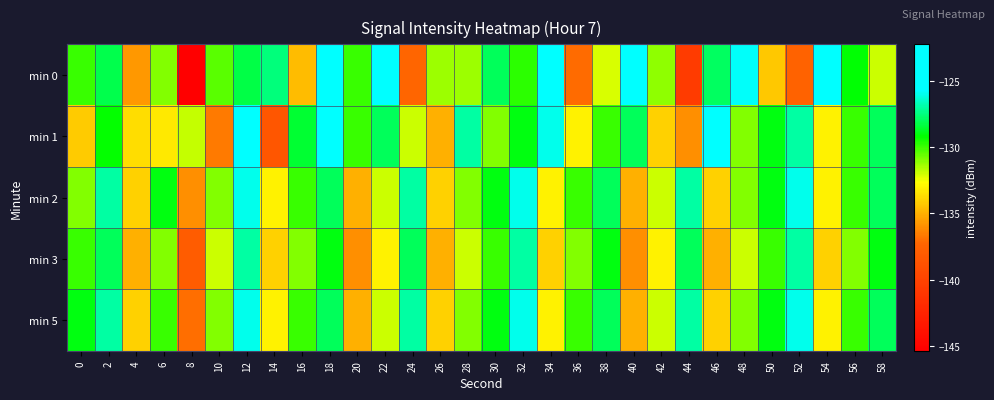

Which series has the largest range (max minus min)?

min 0